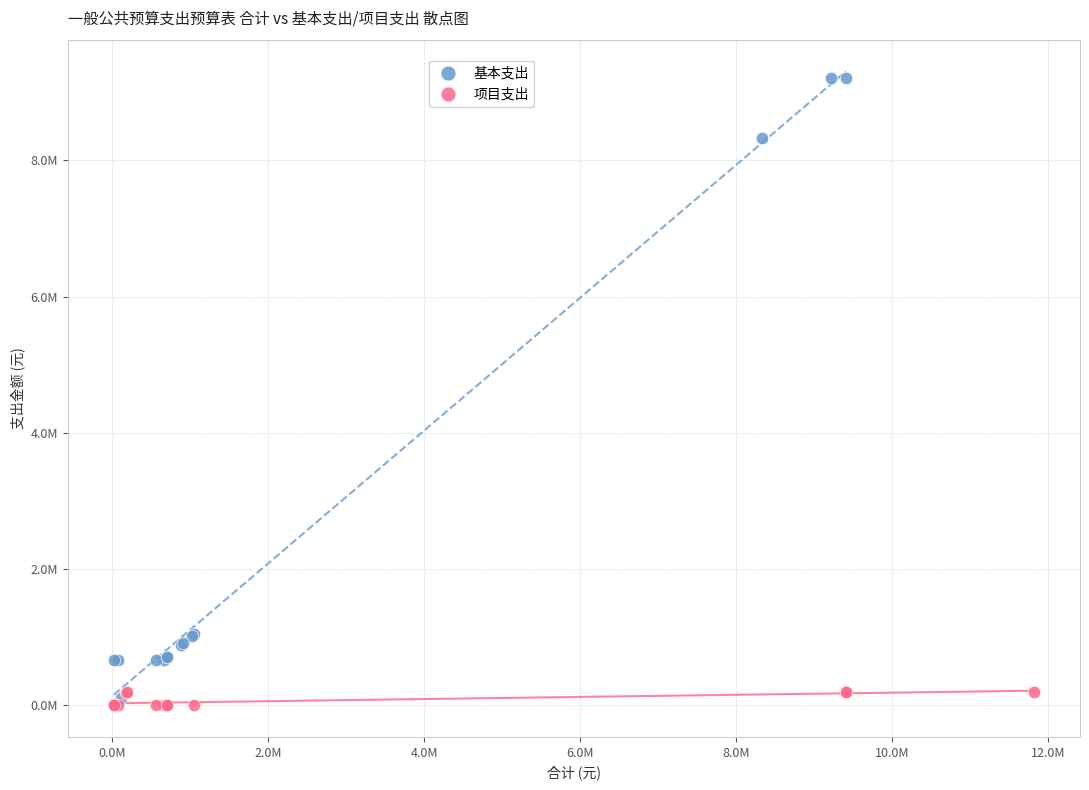

What are all the series names shown in the legend?

基本支出, 项目支出